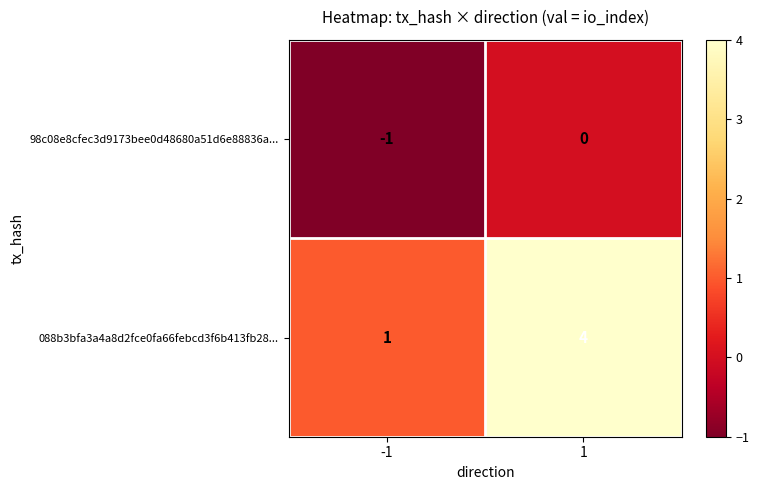

Is it true that 088b3bfa3a4a8d2fce0fa66febcd3f6b413fb28... equals 1 at -1?

True